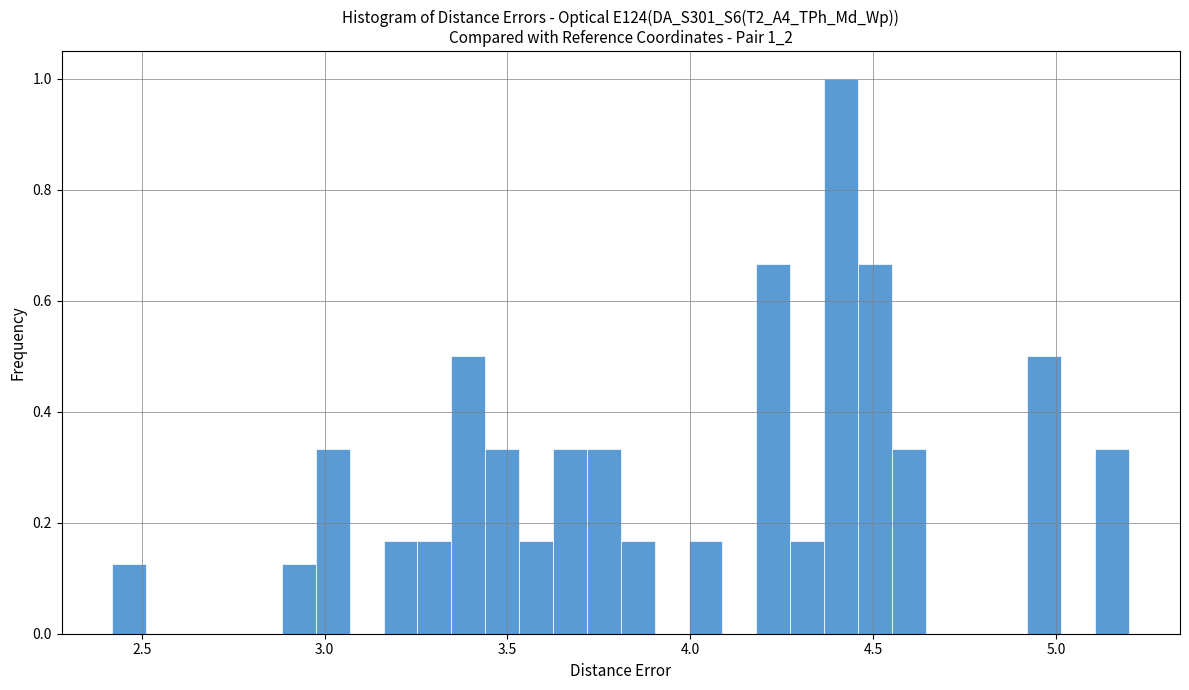

Read against the x-axis, roughly where is the centre of the tallest bar?

4.40